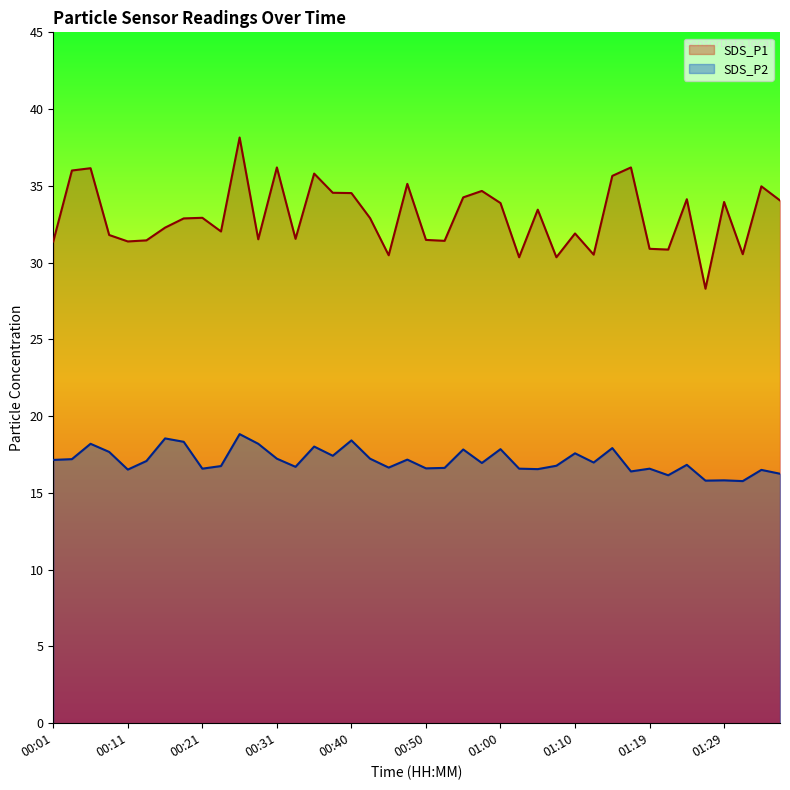

Reading left to right, transcribe all the data shown in this chart.

SDS_P1: 00:01=31.4	00:04=36.0	00:06=36.1	00:09=31.8	00:11=31.4	00:13=31.4	00:16=32.3	00:18=32.9	00:21=32.9	00:23=32.0	00:26=38.1	00:28=31.5	00:31=36.2	00:33=31.6	00:36=35.8	00:38=34.5	00:40=34.5	00:43=32.9	00:45=30.5	00:48=35.1	00:50=31.5	00:53=31.4	00:55=34.2	00:57=34.7	01:00=33.9	01:02=30.4	01:05=33.5	01:07=30.4	01:10=31.9	01:12=30.5	01:15=35.6	01:17=36.2	01:19=30.9	01:22=30.9	01:24=34.1	01:27=28.3	01:29=34.0	01:32=30.6	01:34=35.0	01:37=34.0
SDS_P2: 00:01=17.1	00:04=17.2	00:06=18.2	00:09=17.7	00:11=16.5	00:13=17.1	00:16=18.6	00:18=18.3	00:21=16.6	00:23=16.8	00:26=18.8	00:28=18.2	00:31=17.2	00:33=16.7	00:36=18.0	00:38=17.4	00:40=18.4	00:43=17.2	00:45=16.6	00:48=17.2	00:50=16.6	00:53=16.6	00:55=17.8	00:57=16.9	01:00=17.9	01:02=16.6	01:05=16.6	01:07=16.8	01:10=17.6	01:12=17.0	01:15=17.9	01:17=16.4	01:19=16.6	01:22=16.1	01:24=16.8	01:27=15.8	01:29=15.8	01:32=15.8	01:34=16.5	01:37=16.2